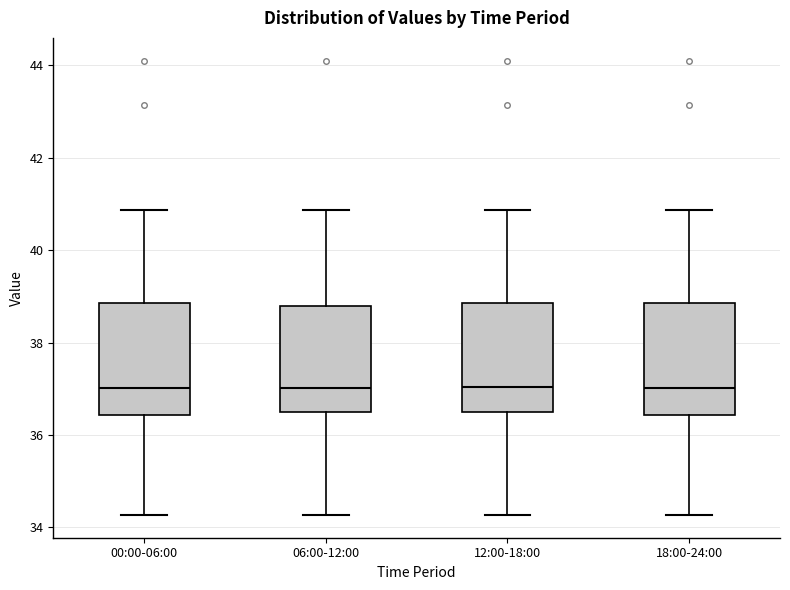

Reading left to right, transcribe this box plot: for each box, give where its median line is, the range the box spans, and where its two whiskers end, as read against the y-axis. The values are not printed on the chart, so give them approximately, as read against the axis.

00:00-06:00: median 37.0, box 36.4 to 38.8, whiskers 34.2 to 40.8
06:00-12:00: median 37.0, box 36.6 to 38.8, whiskers 34.2 to 40.8
12:00-18:00: median 37.0, box 36.6 to 38.8, whiskers 34.2 to 40.8
18:00-24:00: median 37.0, box 36.4 to 38.8, whiskers 34.2 to 40.8